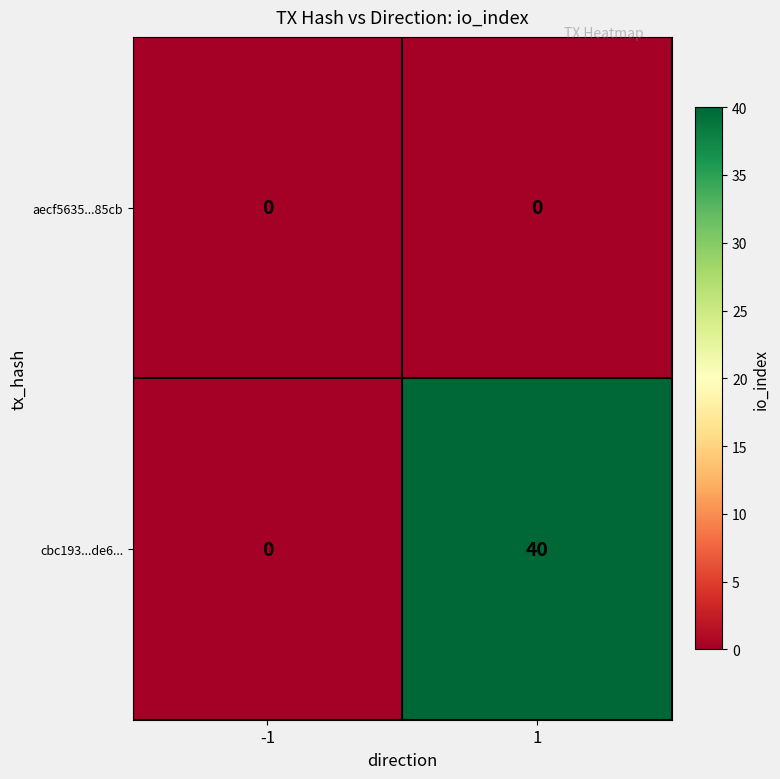

What is the total value across all series at 1?

40